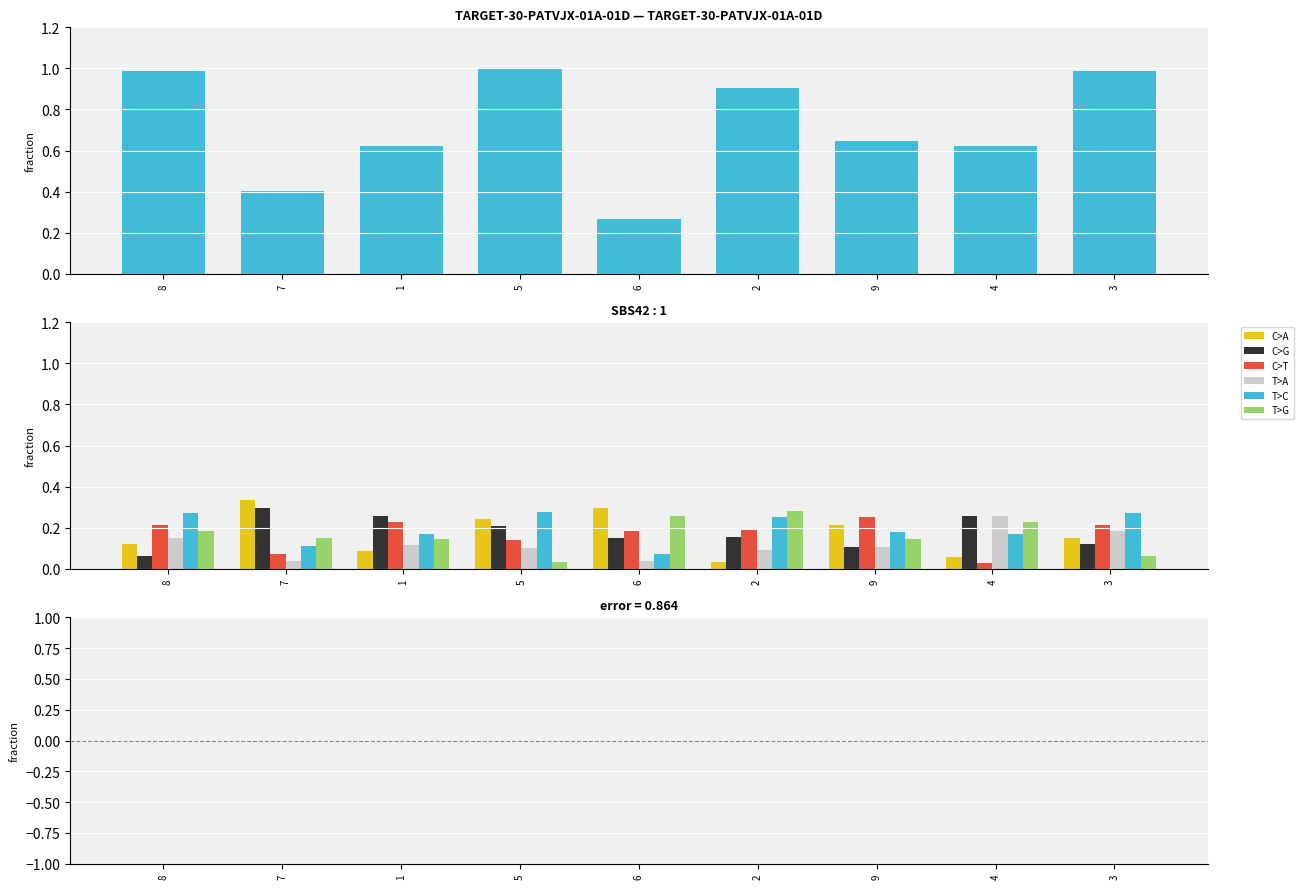

Reading left to right, list all the values displayed in this chart.

C>A: 0.1	0.3	0.1	0.2	0.3	0.0	0.2	0.1	0.2
C>G: 0.1	0.3	0.3	0.2	0.1	0.2	0.1	0.3	0.1
C>T: 0.2	0.1	0.2	0.1	0.2	0.2	0.2	0.0	0.2
T>A: 0.2	0.0	0.1	0.1	0.0	0.1	0.1	0.3	0.2
T>C: 0.3	0.1	0.2	0.3	0.1	0.2	0.2	0.2	0.3
T>G: 0.2	0.1	0.1	0.0	0.3	0.3	0.1	0.2	0.1